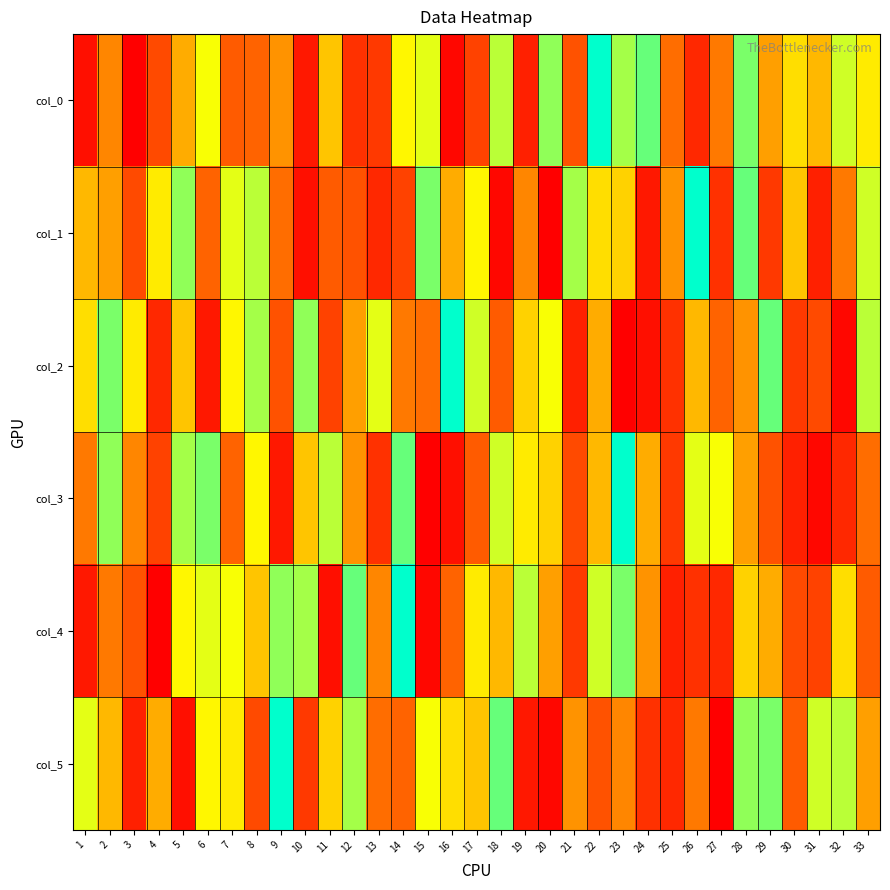

At how many categories does at least one series exceed 30?

17